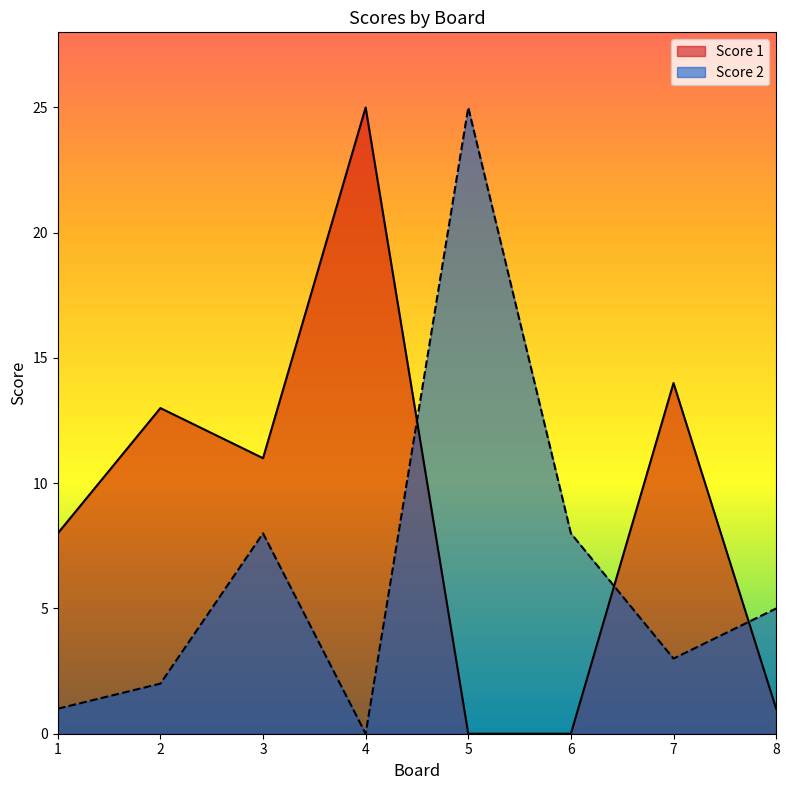

Reading right to left, what are all the values shown in this chart?

Score 1: 1	14	0	0	25	11	13	8
Score 2: 5	3	8	25	0	8	2	1